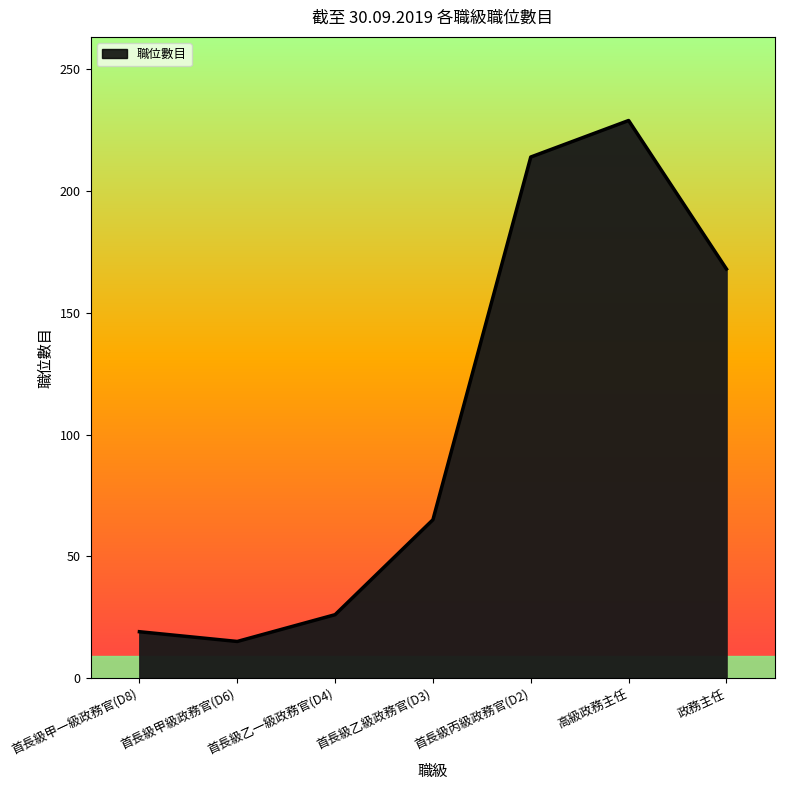

How many interior local valleys (lower than both neighbors) does the data have?

1